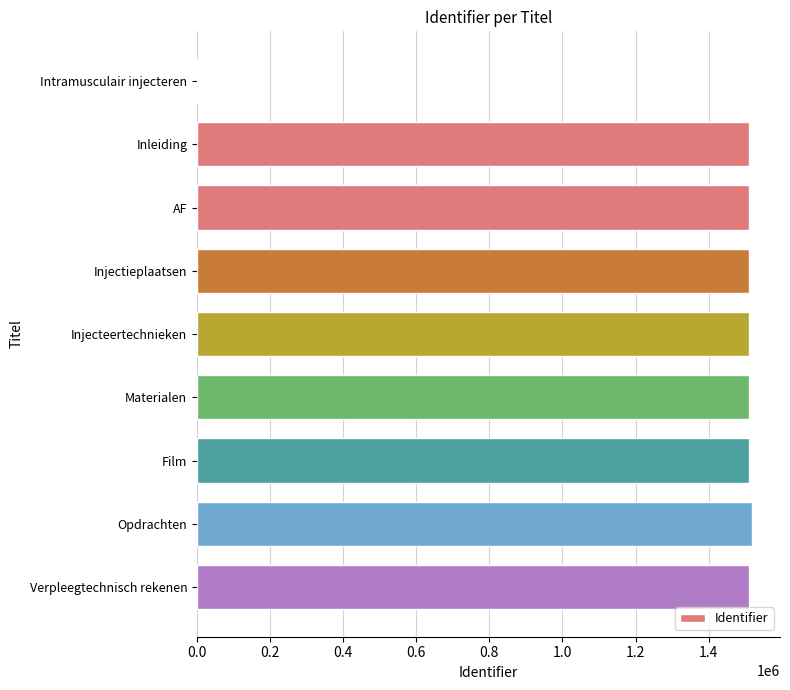

The value at Film is 1509691. True or false?

True